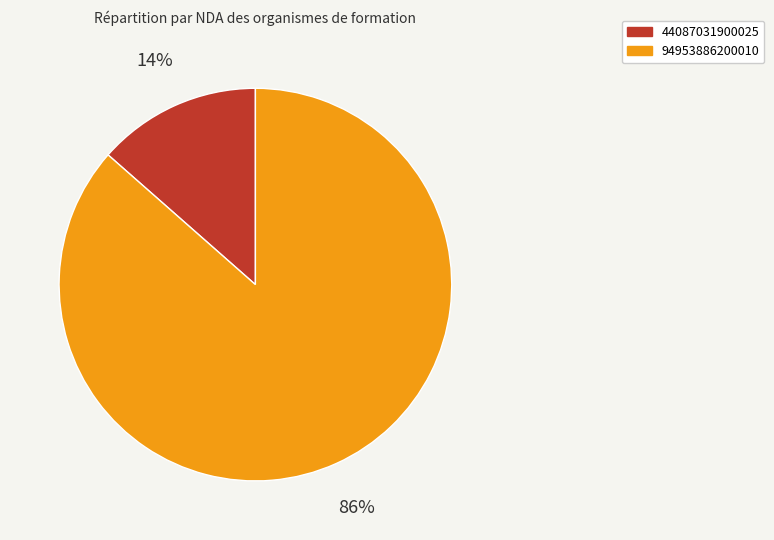

Is 44087031900025 the majority of the pie?

No